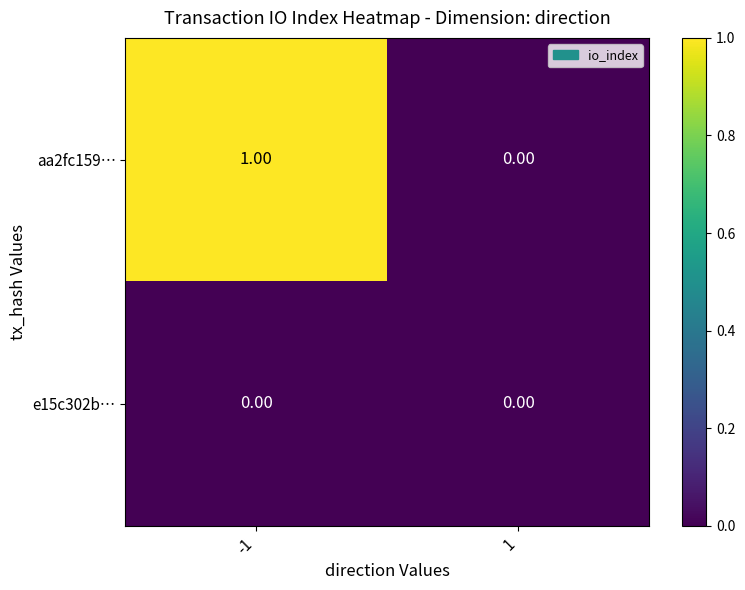

List the series in order of their overall mean, lowest first.

e15c302b…, aa2fc159…